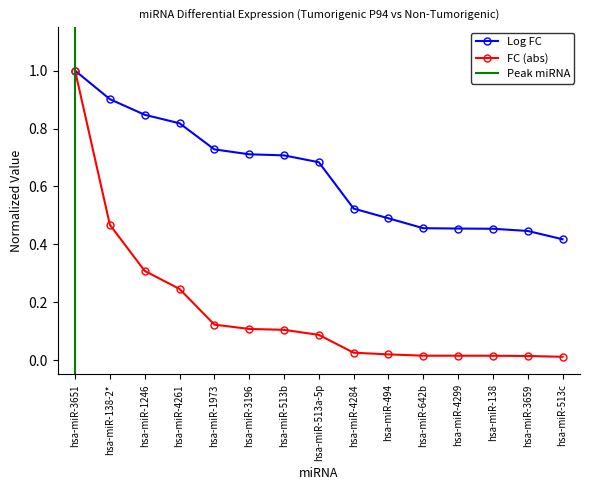

Is the value of Log FC at hsa-miR-4284 greater than the value of FC (abs) at hsa-miR-1973?

Yes